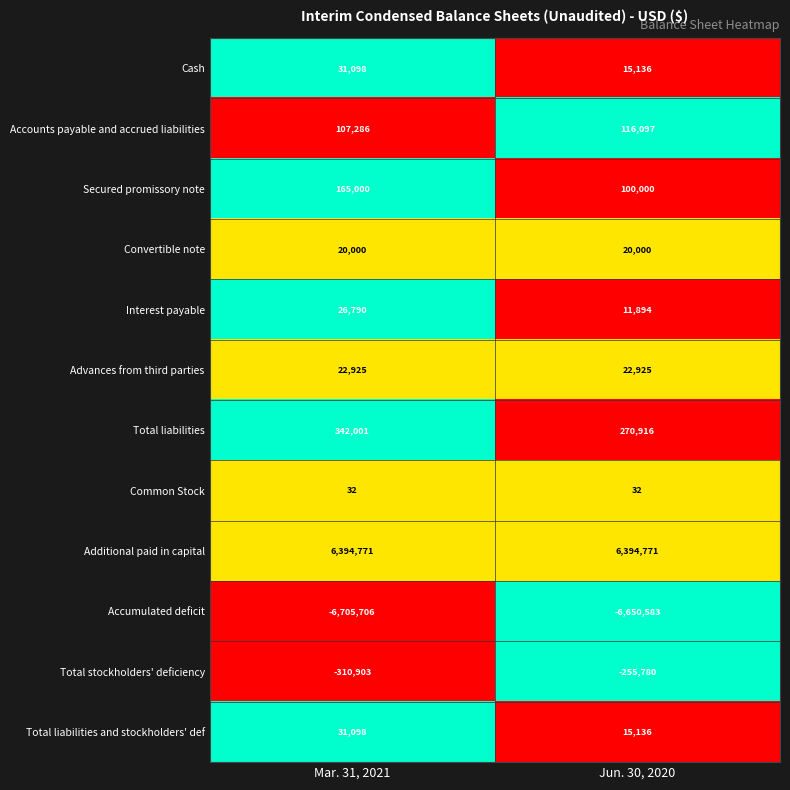

Reading left to right, list all the values displayed in this chart.

Cash: 31098	15136
Accounts payable and accrued liabilities: 107286	116097
Secured promissory note: 165000	100000
Convertible note: 20000	20000
Interest payable: 26790	11894
Advances from third parties: 22925	22925
Total liabilities: 342001	270916
Common Stock: 32	32
Additional paid in capital: 6394771	6394771
Accumulated deficit: -6705706	-6650583
Total stockholders' deficiency: -310903	-255780
Total liabilities and stockholders' def: 31098	15136